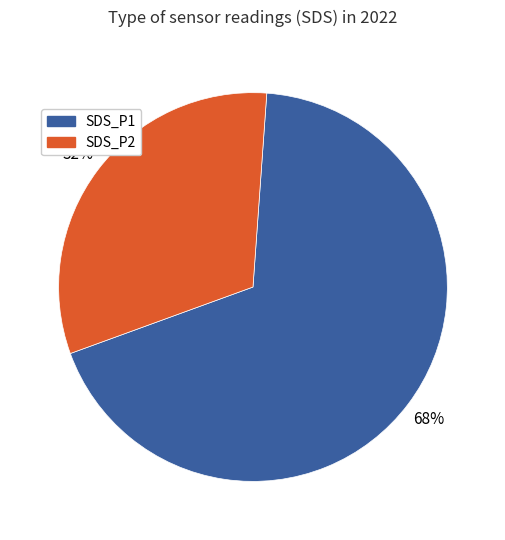

To the nearest percent, what percentage of the pie is SDS_P1?

68%